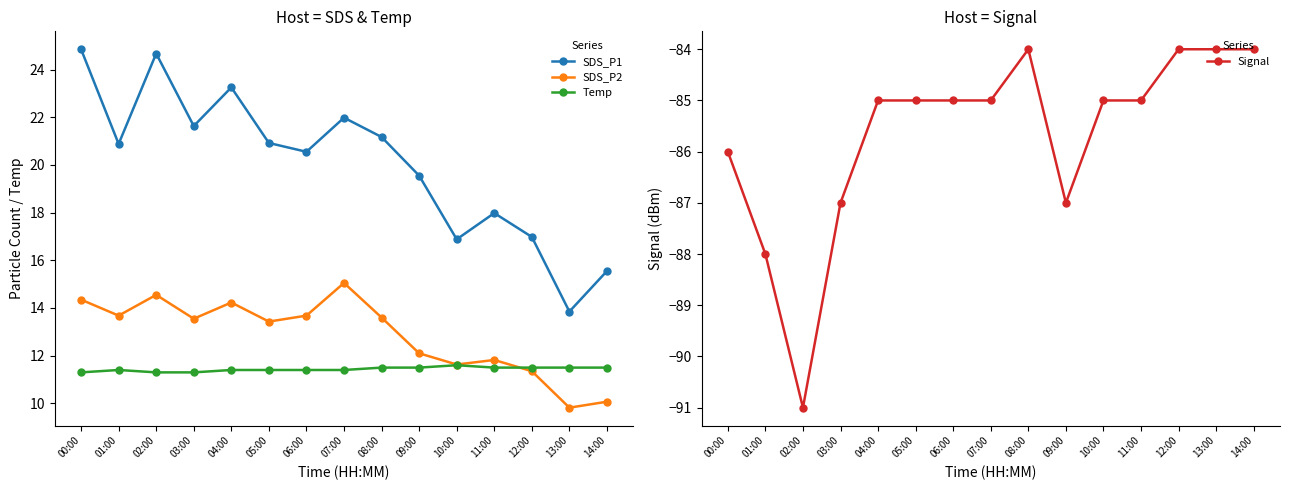

Which category has the lowest value in the SDS_P1 series?

13:00